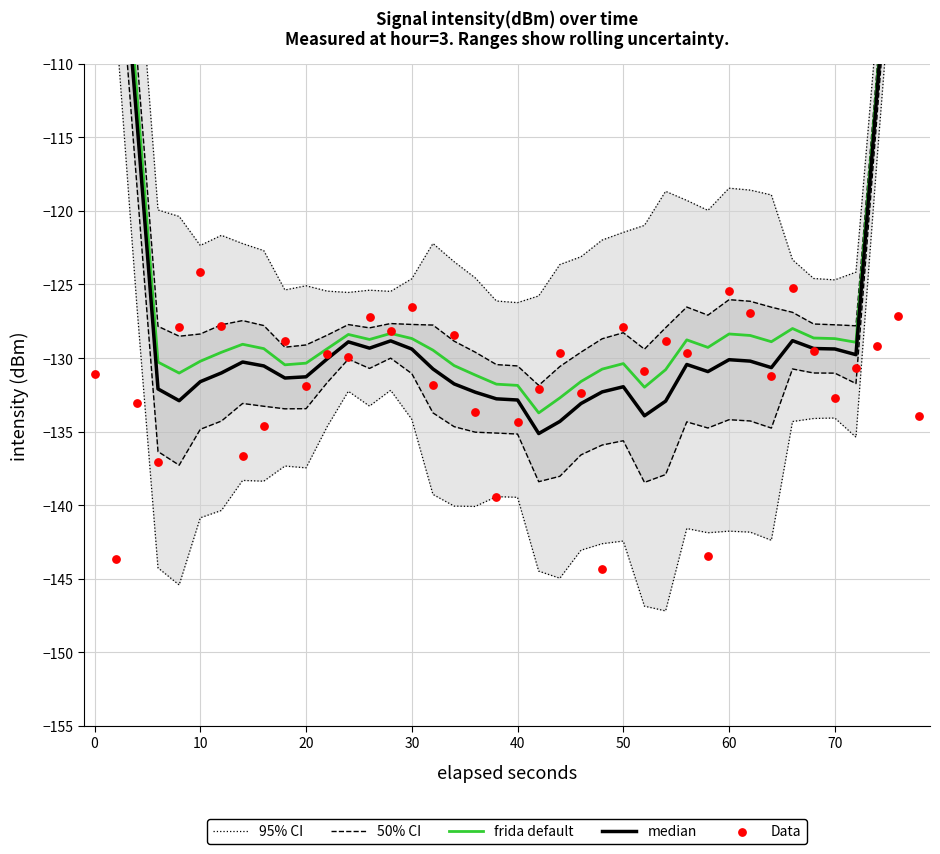

What are all the series names shown in the legend?

95% CI, 50% CI, frida default, median, Data